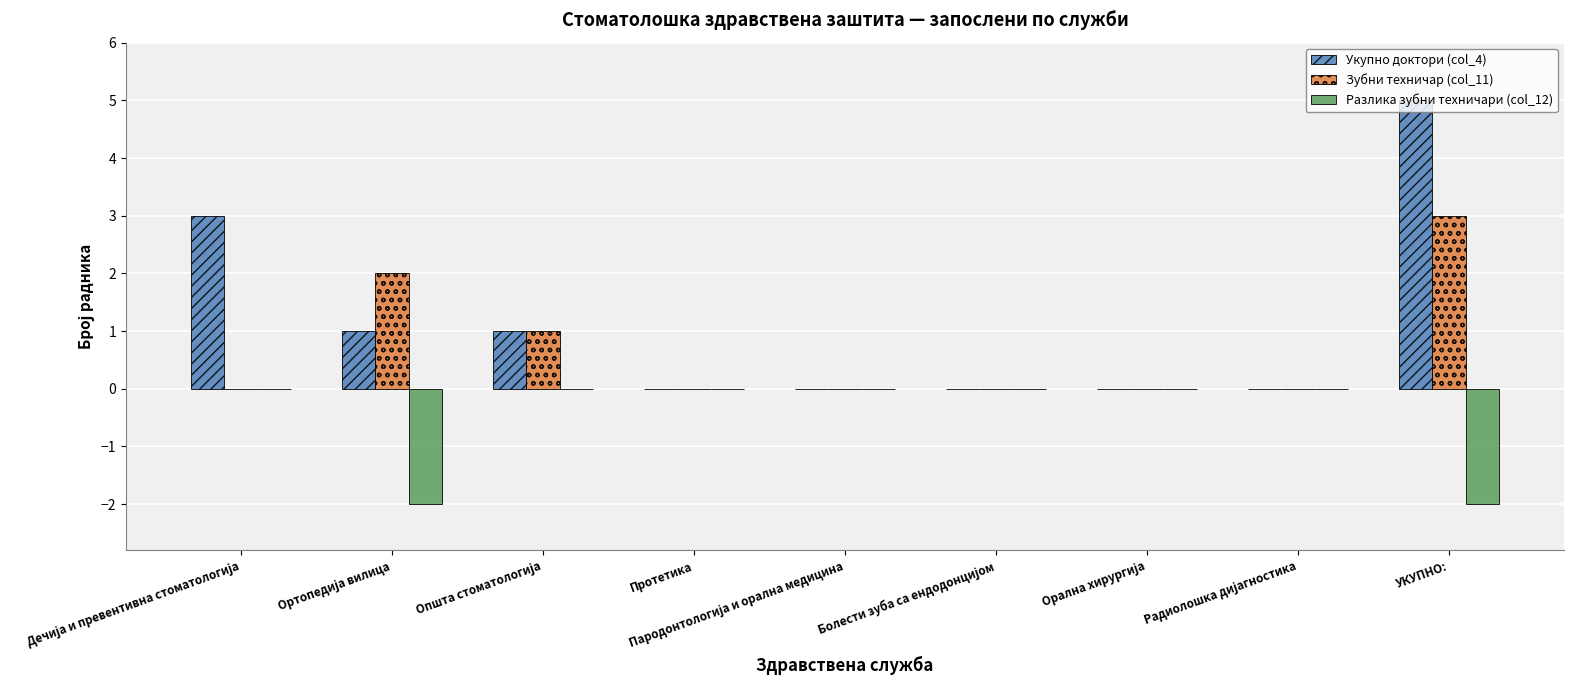

Reading right to left, list all the values displayed in this chart.

Укупно доктори (col_4): 5	0	0	0	0	0	1	1	3
Зубни техничар (col_11): 3	0	0	0	0	0	1	2	0
Разлика зубни техничари (col_12): -2	0	0	0	0	0	0	-2	0